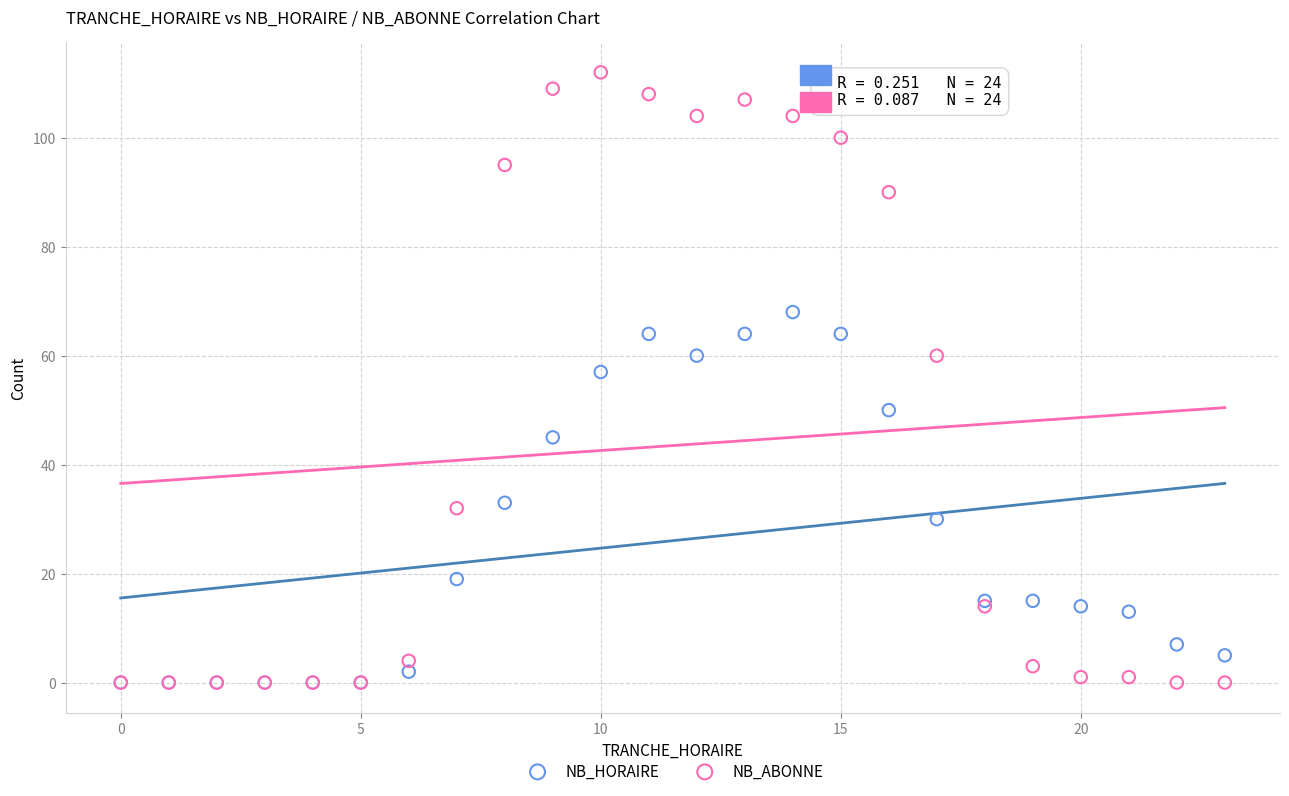

Which series has the widest spread of Y values?

NB_ABONNE